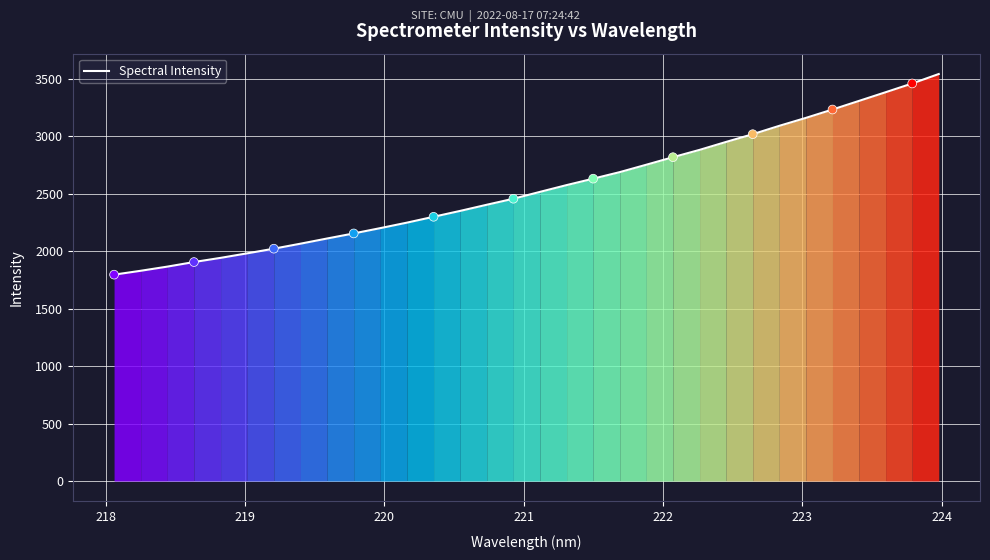

What is the difference between the maximum and minimum values?

1744.7